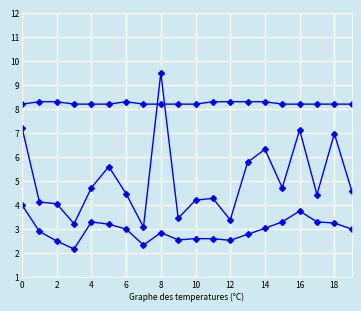

How many series are shown in this chart?

3